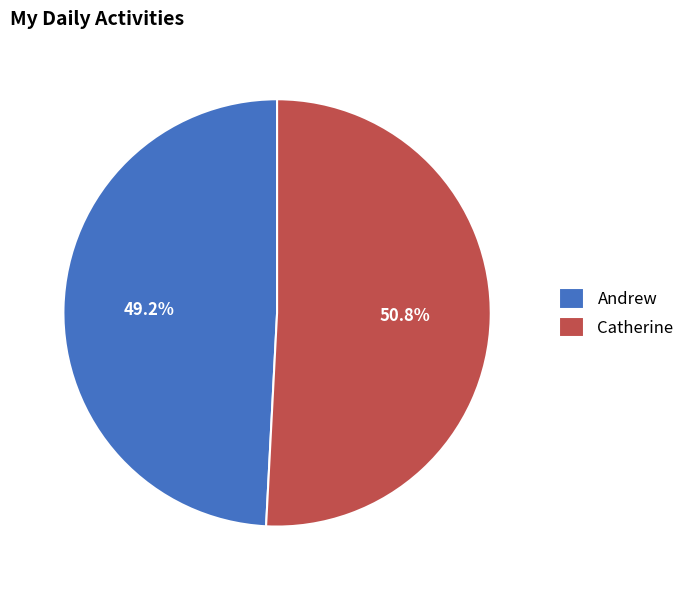

To the nearest percent, what is the difference between the Andrew and Catherine slice percentages?

2%